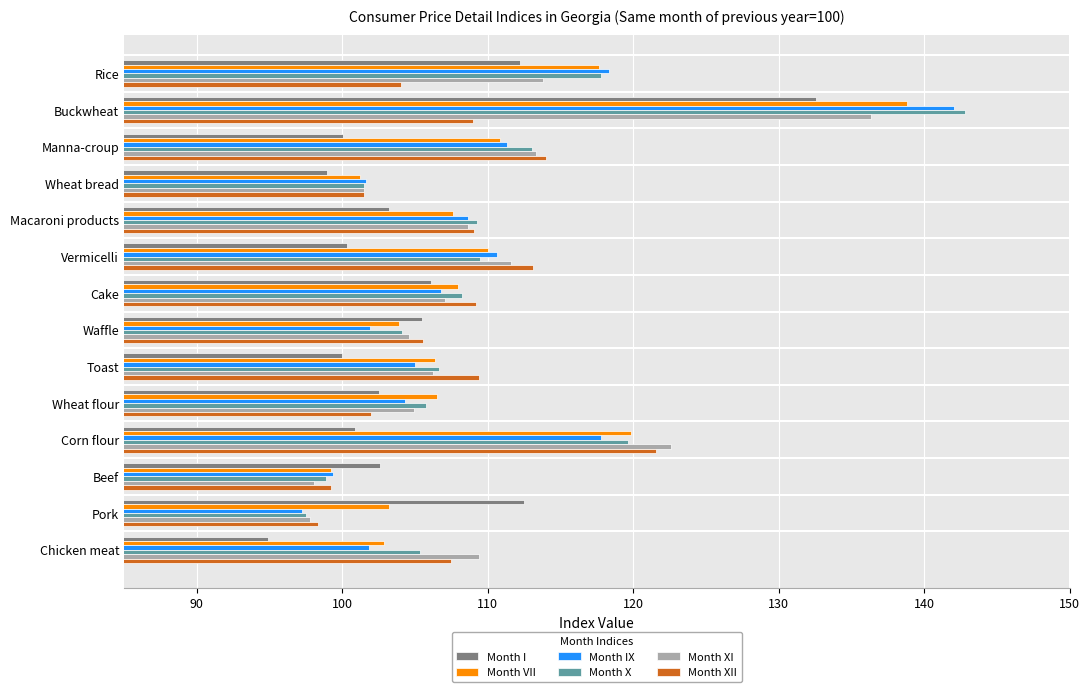

Which category has the lowest value in the Month I series?

Chicken meat